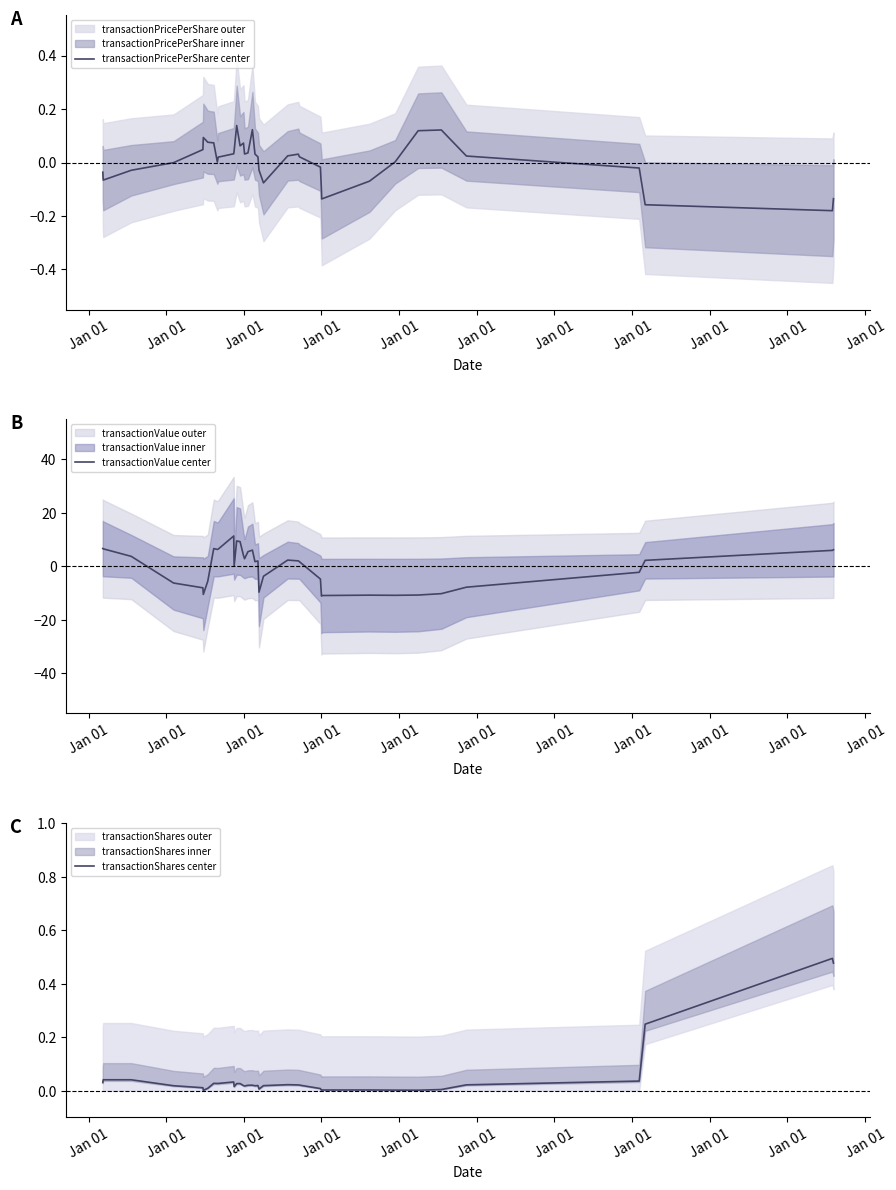

What is the minimum value for transactionValue center?

-11.1